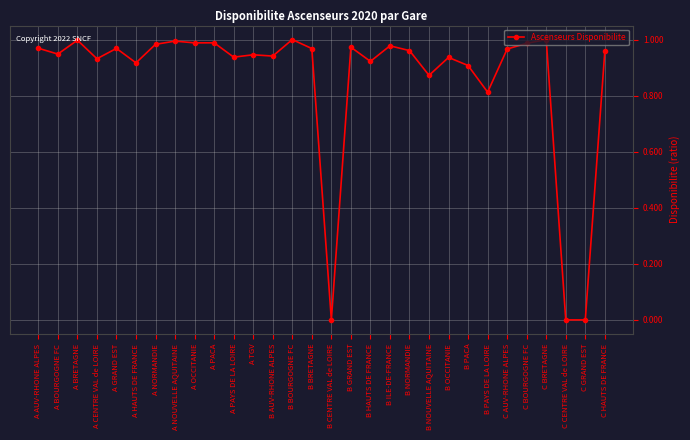

True or false: the data shows 0.9 at A CENTRE VAL de LOIRE.

True